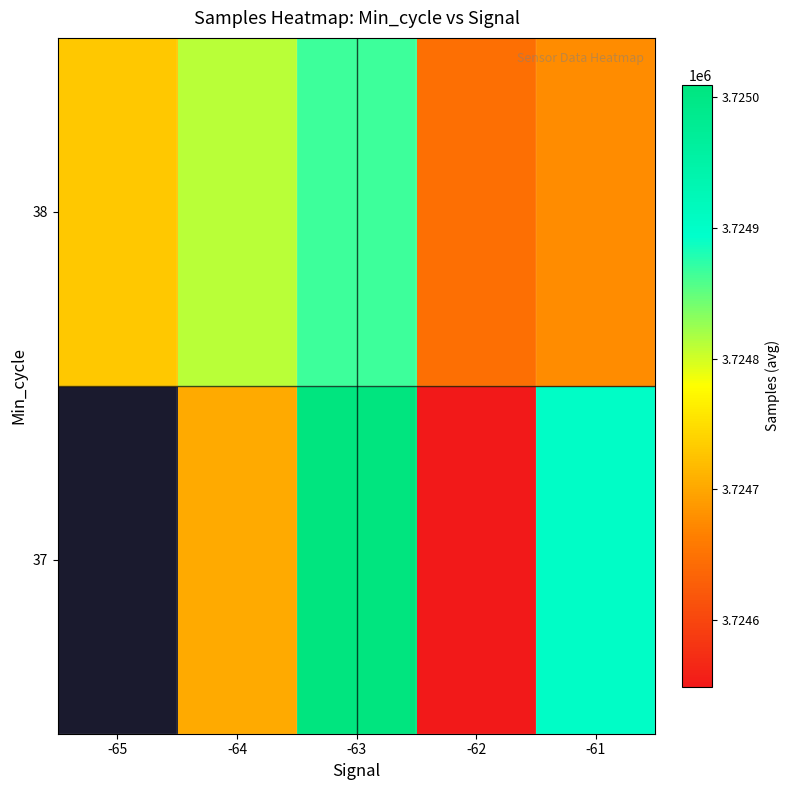

Which has a higher value, -63 or -61?

-63